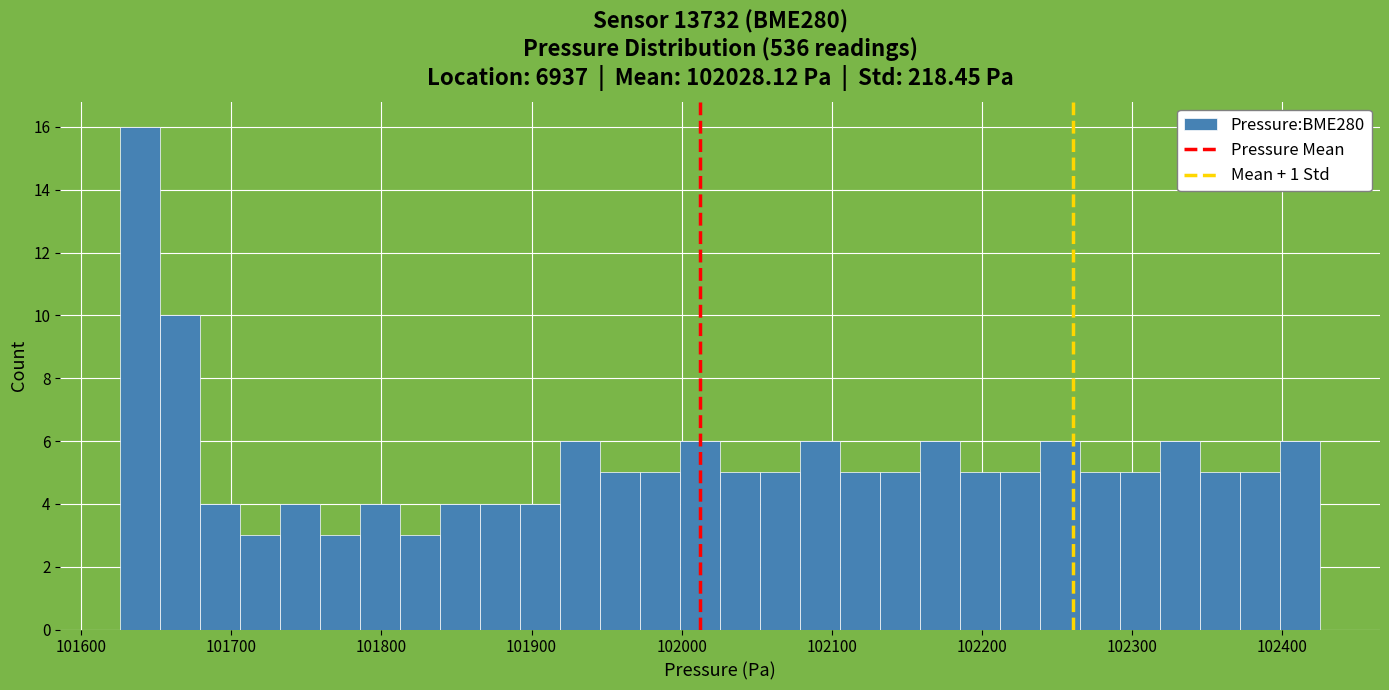

Around what value on the x-axis is the tallest bar? Give the approximate position of its centre, as read against the axis.

101640